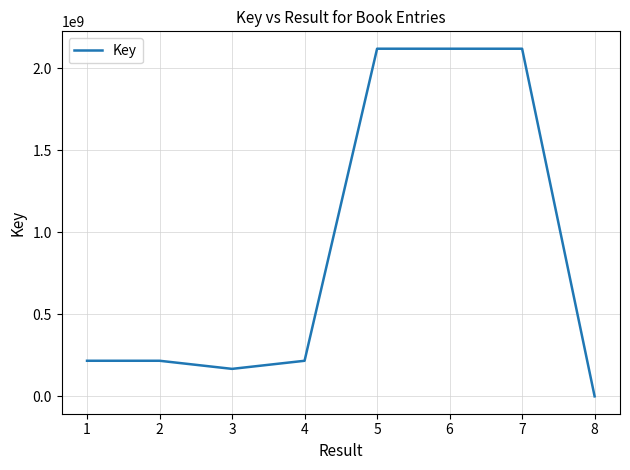

How many lines are shown in the chart?

1